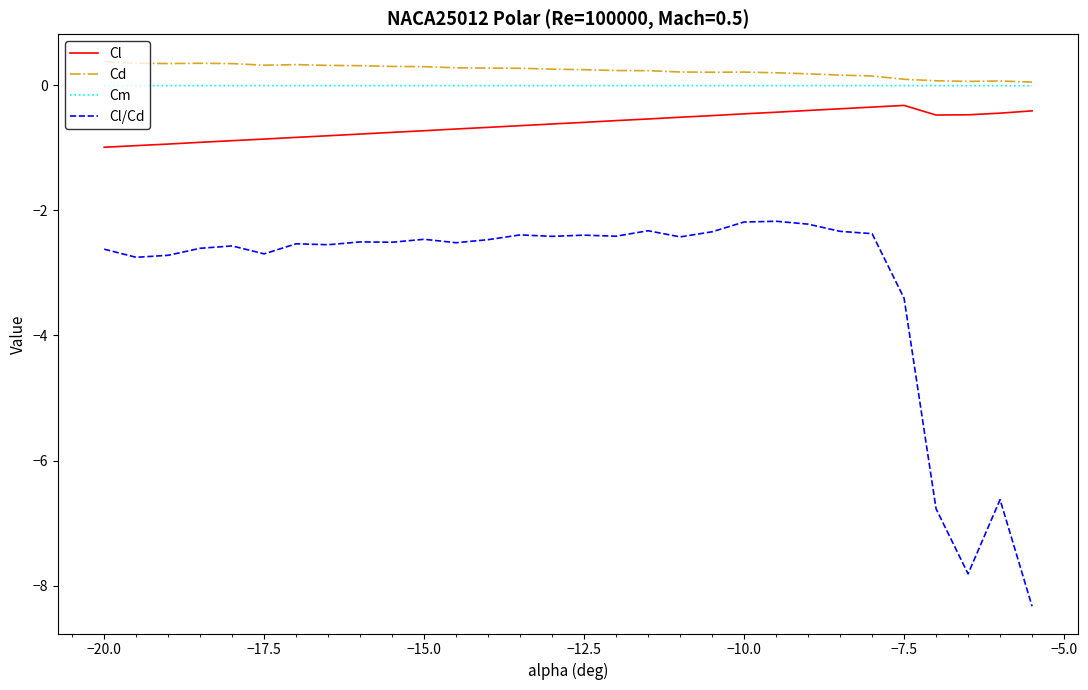

What is the difference between the maximum and second lowest values in the Cl series?

0.6